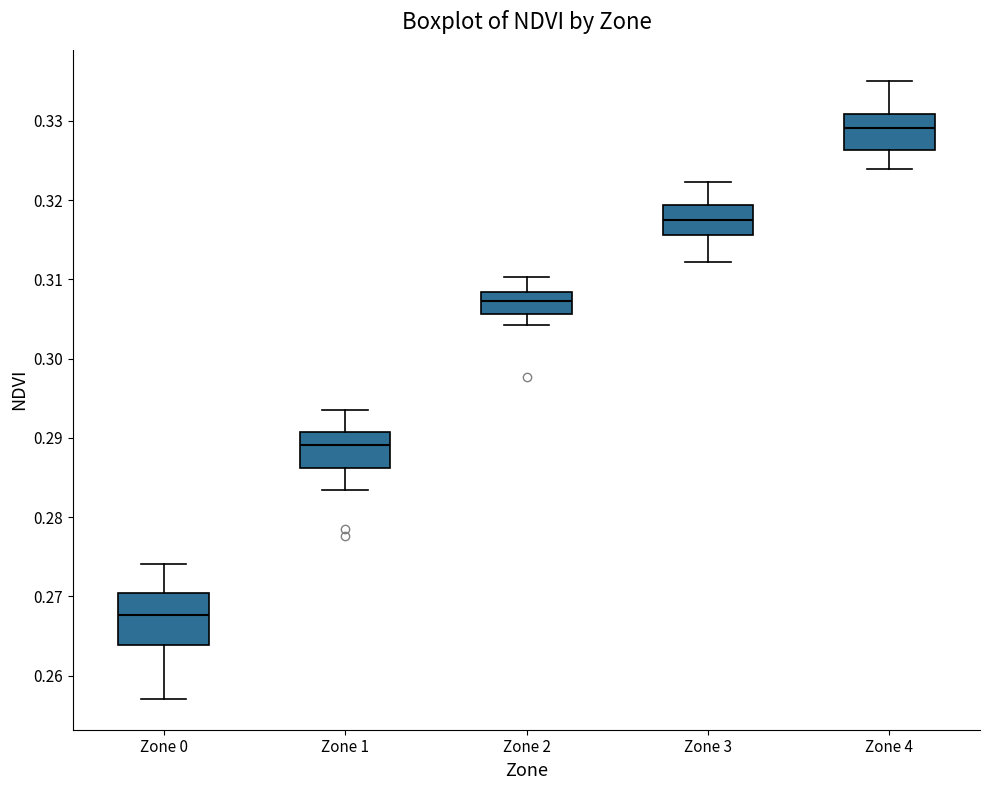

Where is the lower edge of the box for Zone 0 on the y-axis? The values are not printed on the chart, so give them approximately, as read against the axis.

0.264